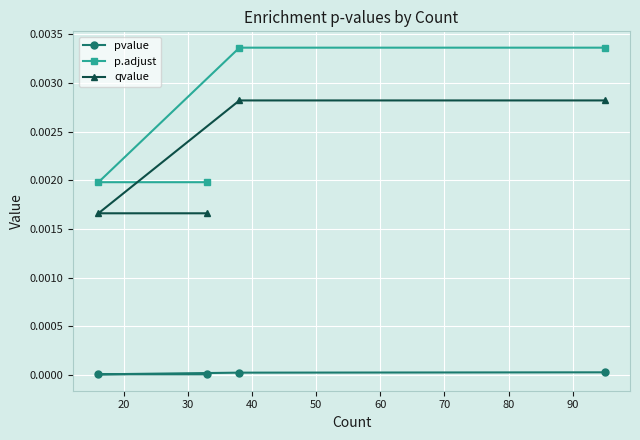

Is it true that p.adjust equals 0.0 at 20?

False